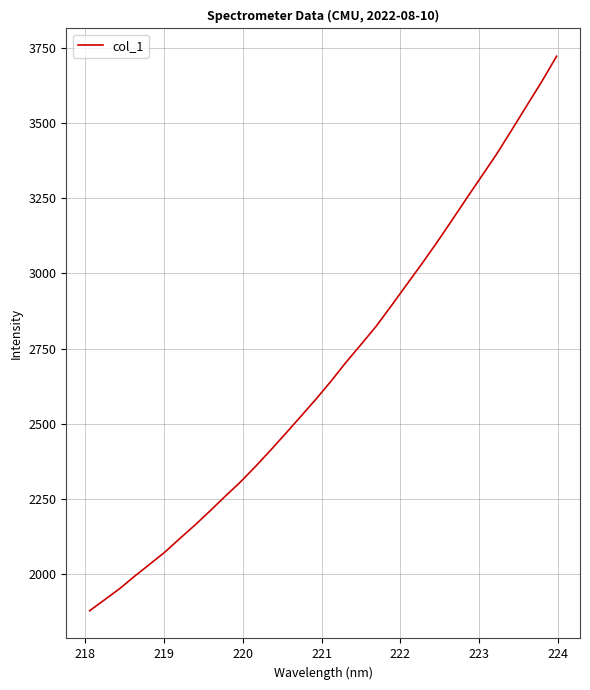

What is the maximum value shown in the chart?

3723.3